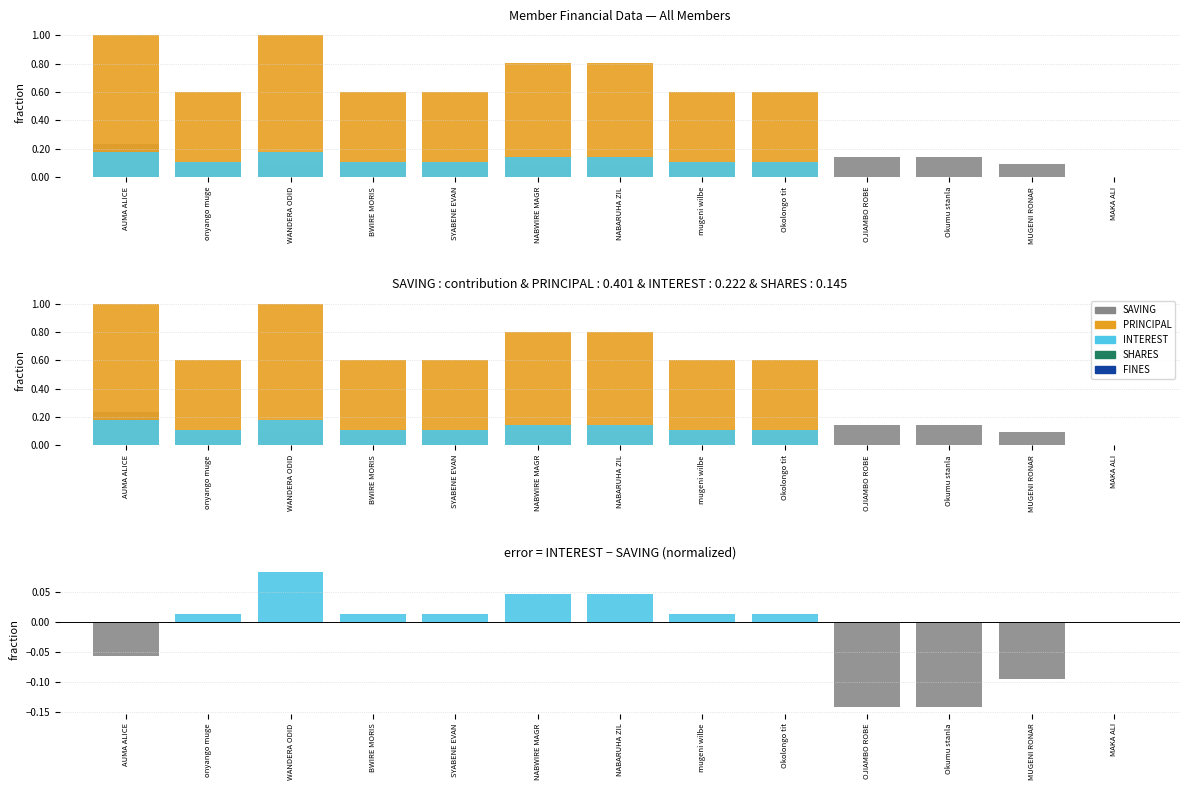

Is it true that INTEREST equals 0.1 at NABARUHA ZIL?

True